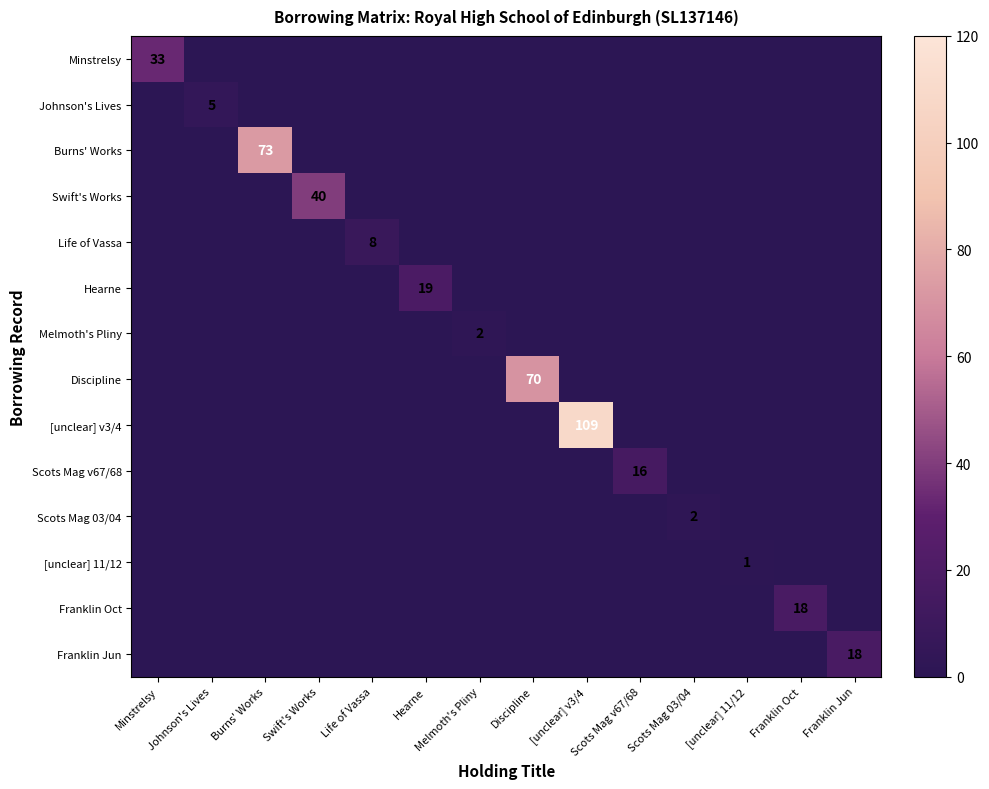

Rank the categories by Hearne value from highest to lowest.

Hearne, Minstrelsy, Johnson's Lives, Burns' Works, Swift's Works, Life of Vassa, Melmoth's Pliny, Discipline, [unclear] v3/4, Scots Mag v67/68, Scots Mag 03/04, [unclear] 11/12, Franklin Oct, Franklin Jun